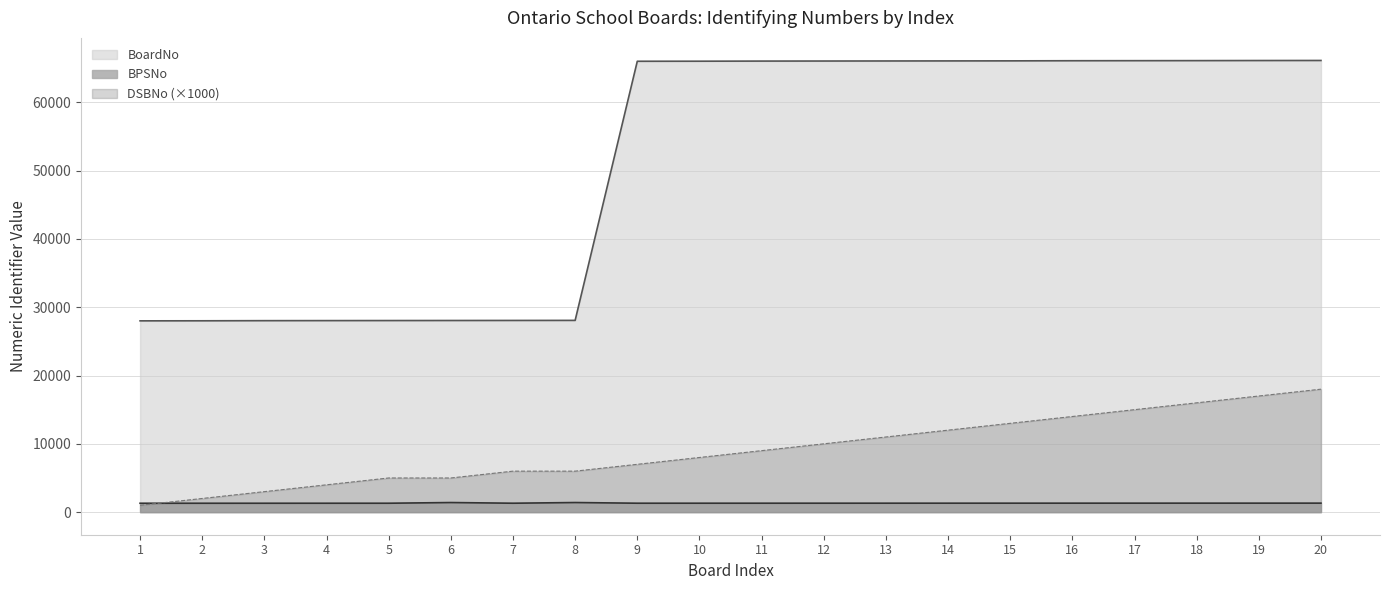

The DSBNo_scaled series shows 2138 at 8. True or false?

False